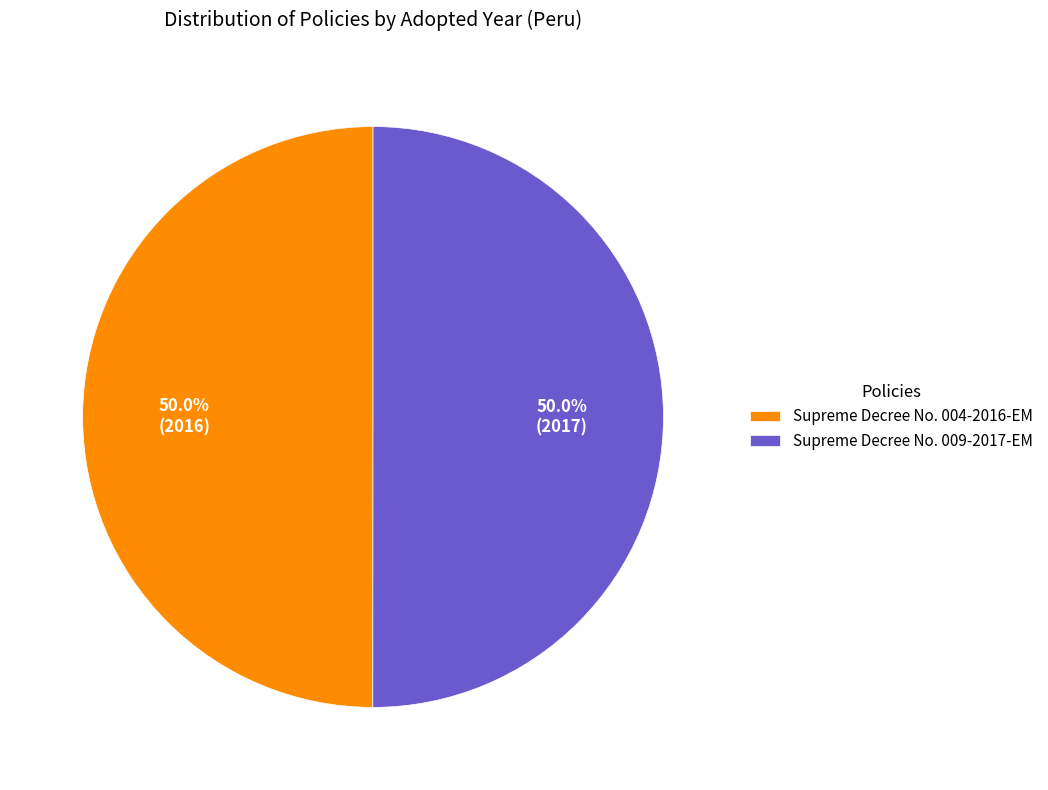

Approximately how many times larger is the value at Supreme Decree No. 009-2017-EM compared to Supreme Decree No. 004-2016-EM?

1.0